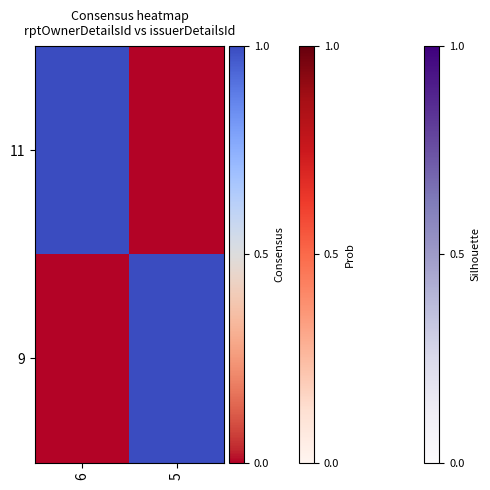

Which series changed the most between 6 and 5?

11